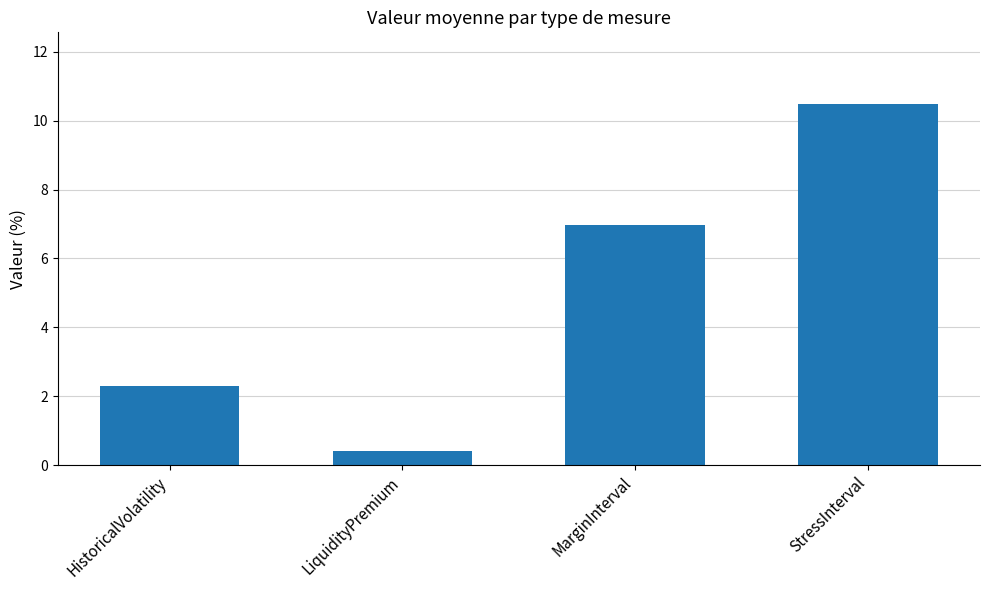

What is the difference between the values at StressInterval and MarginInterval?

3.5